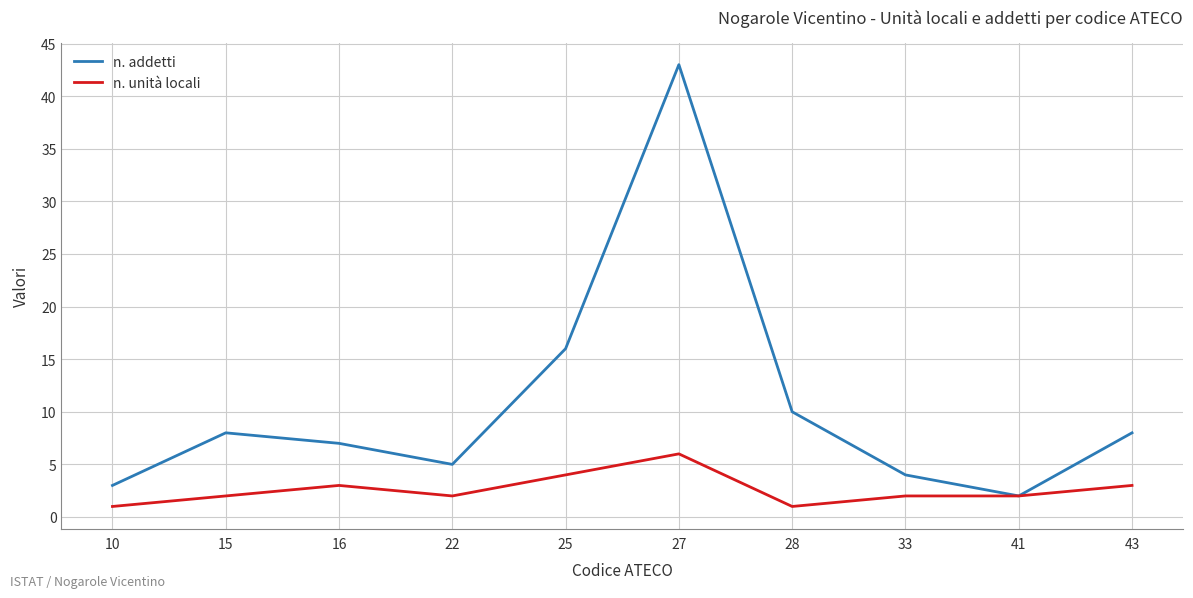

What is the minimum value shown in the chart?

1